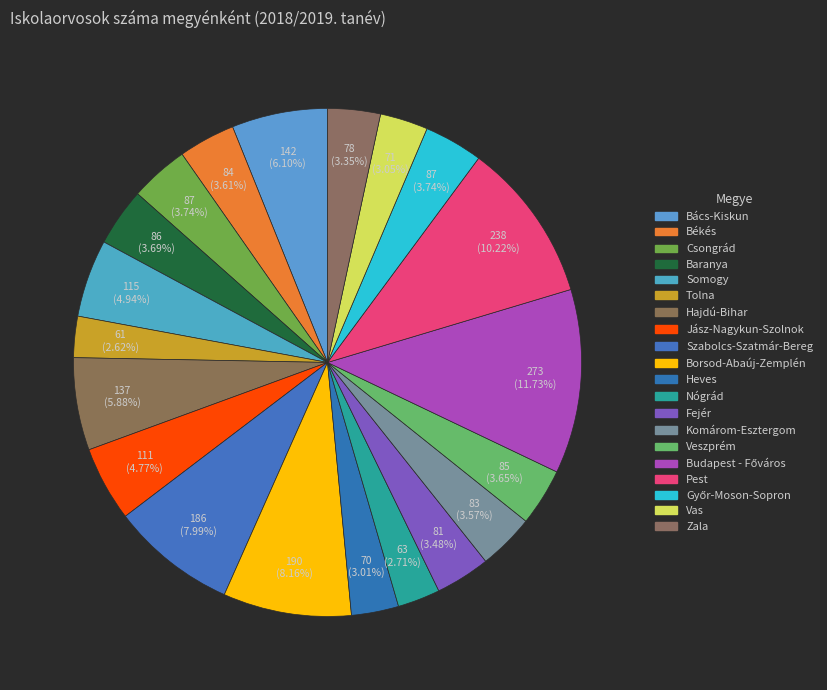

What is the change in value from Szabolcs-Szatmár-Bereg to Nógrád?

-123